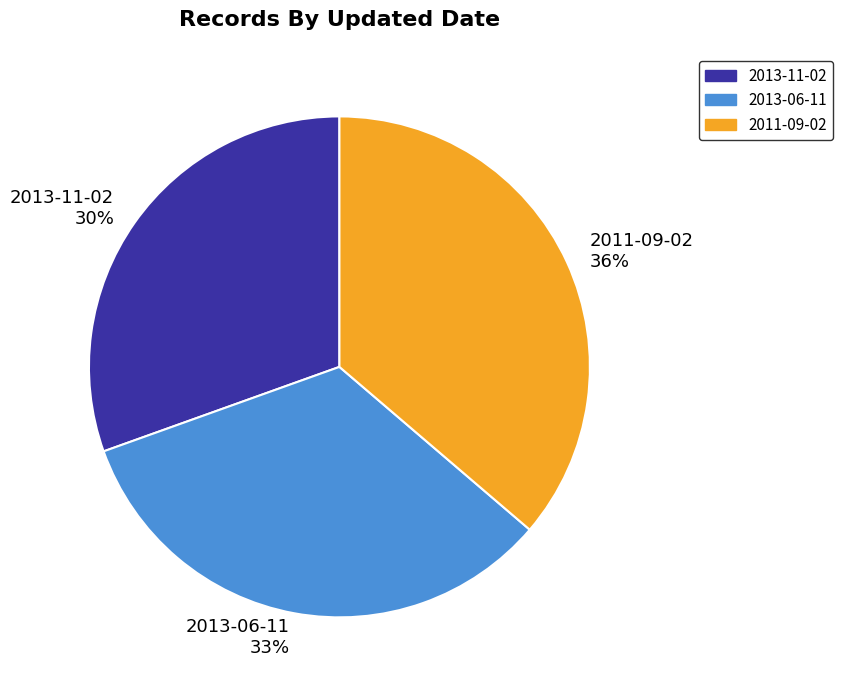

Is it true that 2013-06-11 is 33% of the pie?

True